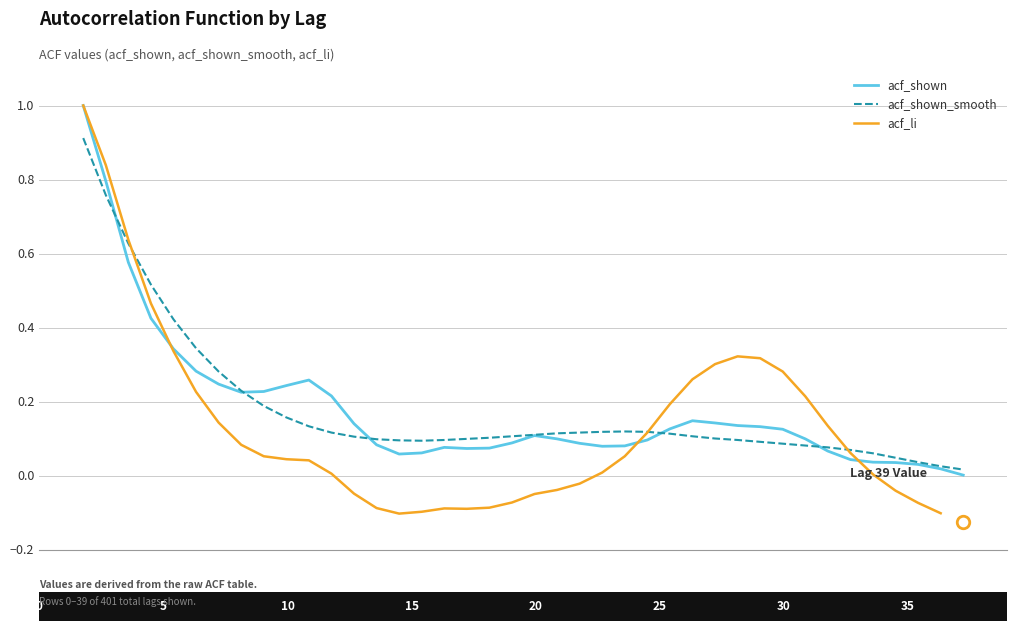

What is the difference between the acf_shown_smooth values at 33 and 7?

0.2